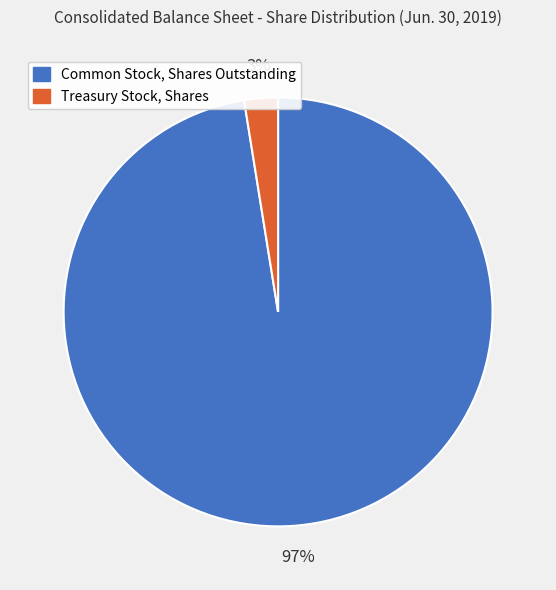

Does any single category account for the majority?

Yes